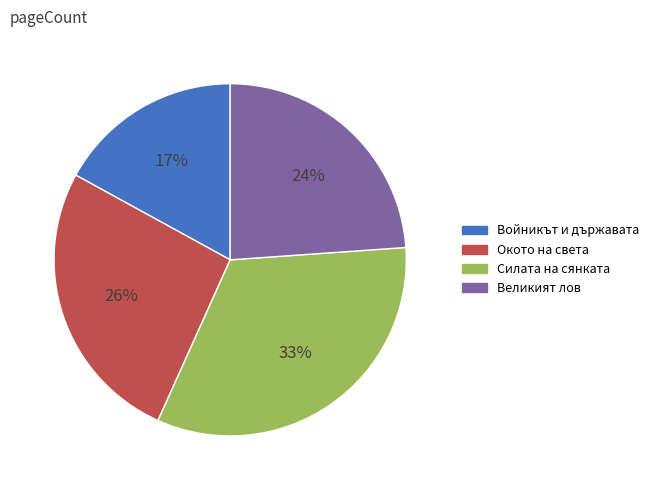

Is it true that Войникът и държавата is 12% of the pie?

False